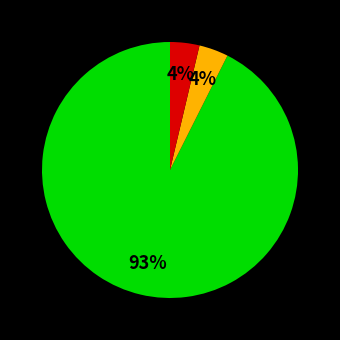

Is there a majority slice in this chart?

Yes